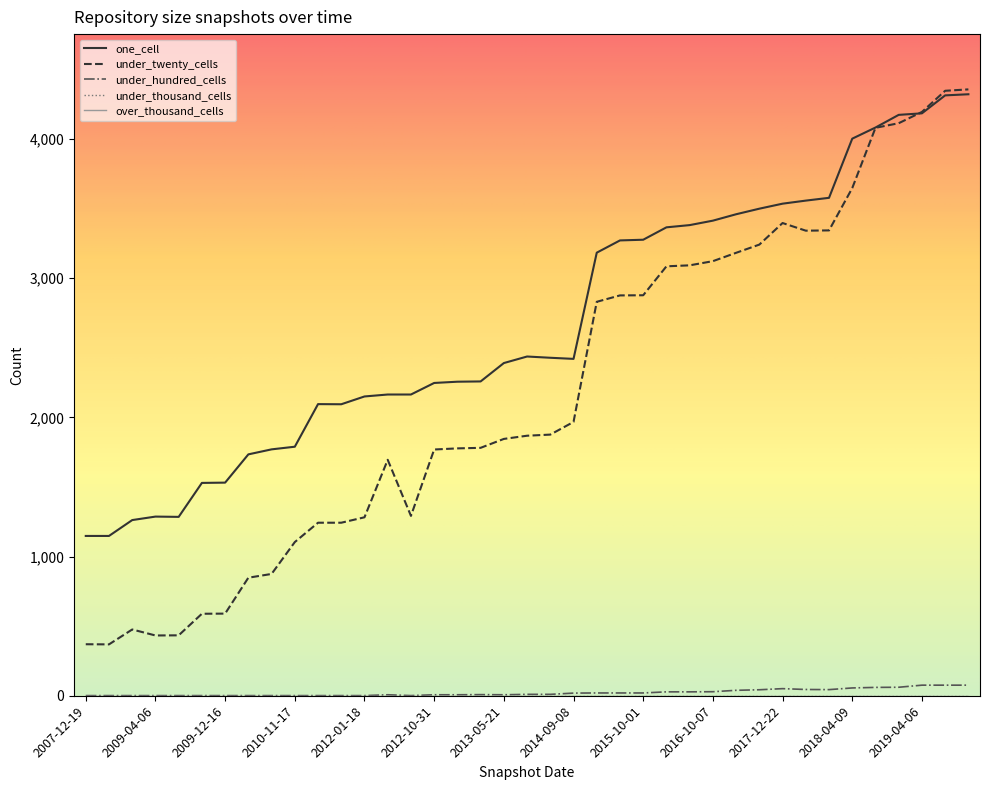

What is the label of the 22nd point from the right?

2013-02-20